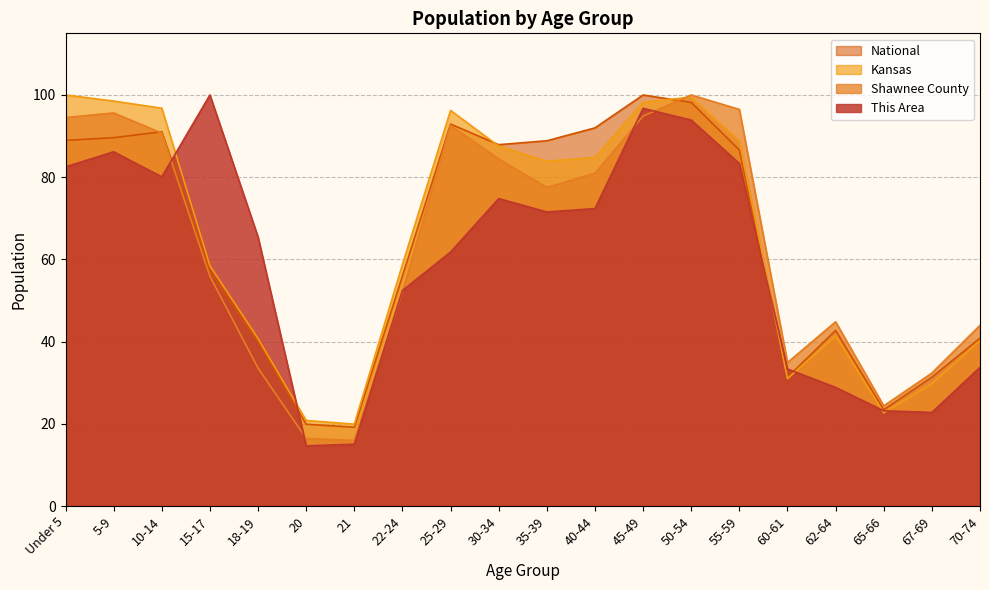

What is the average value of the National series?

63.9